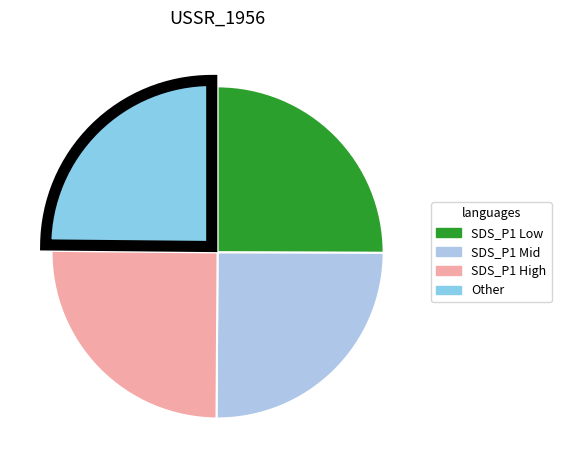

Does any single category account for the majority?

No